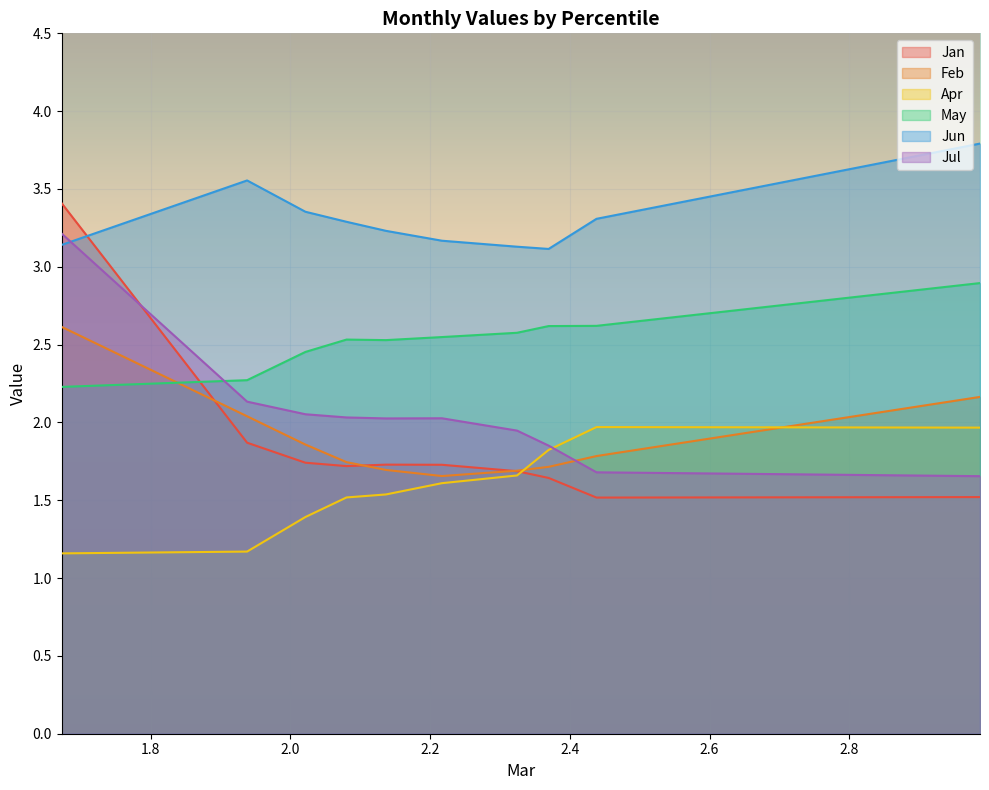

What is the minimum value shown in the chart?

1.2